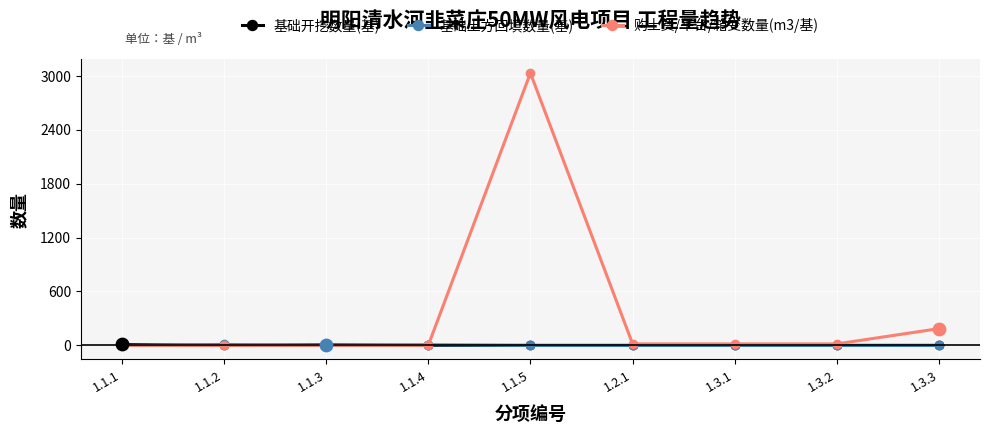

What is the total value across all series at 1.3.2?

17